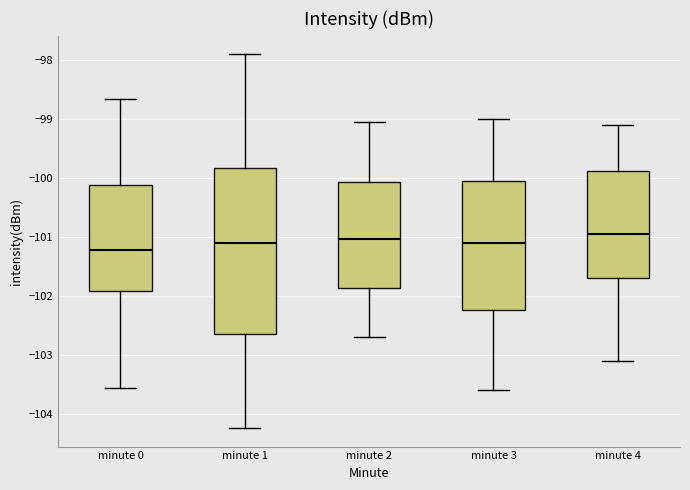

Comparing the boxes themselves (not the whiskers), which one is the tallest?

minute 1